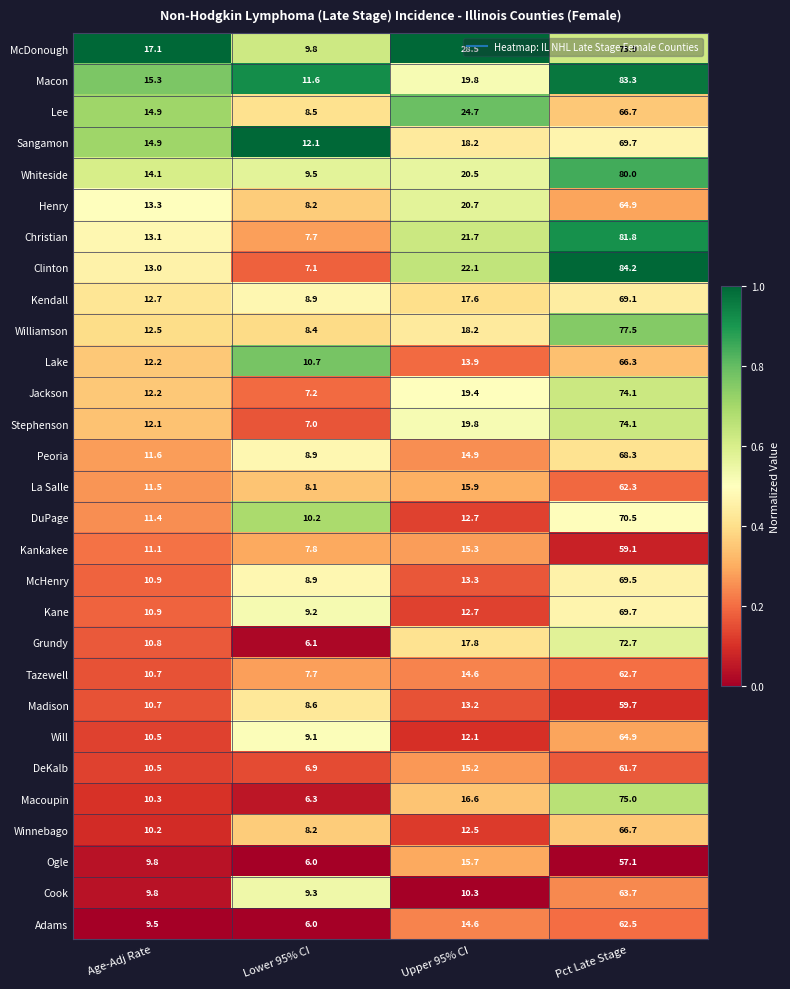

What is the total value across all series at Upper 95% CI?

492.5